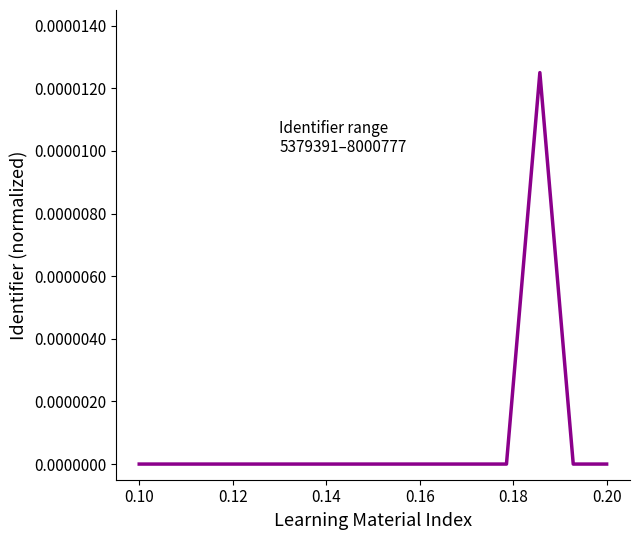

Count the number of categories in the chart.

15